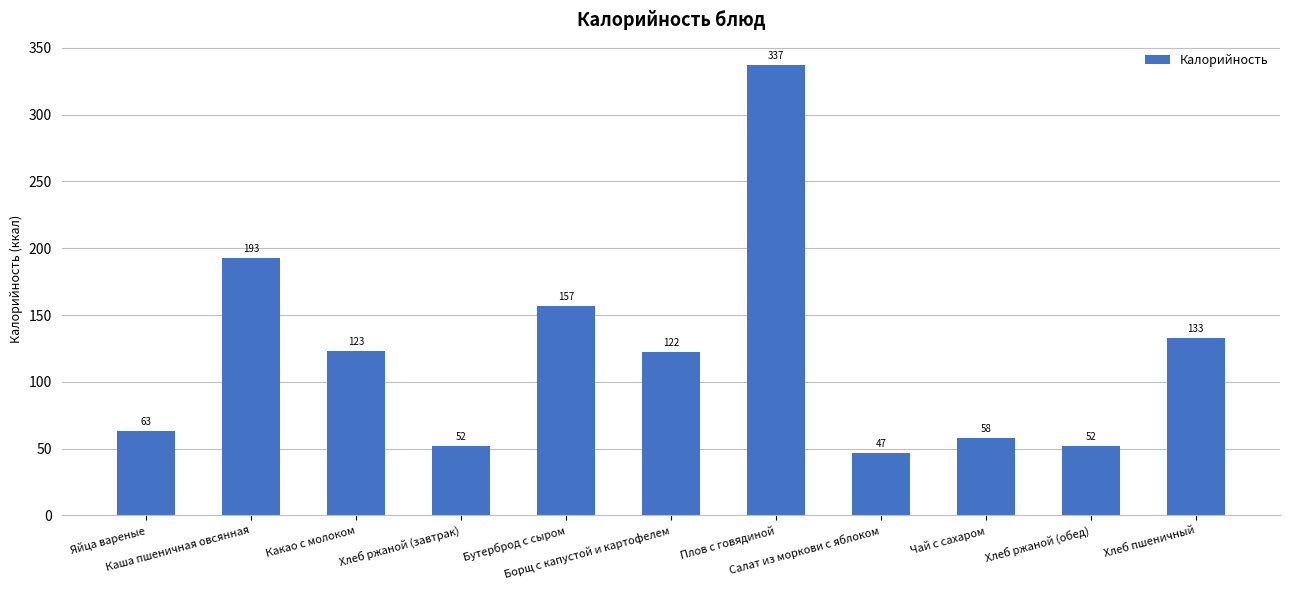

At which category does the chart reach its minimum across all series?

Салат из моркови с яблоком